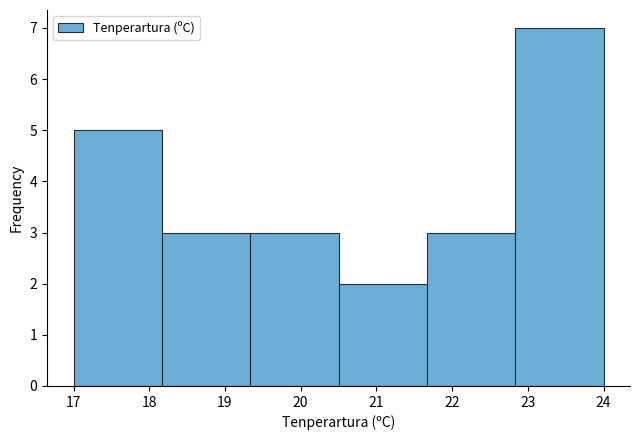

What is the height of the bar covering 20.5 to 21.7 on the x-axis? Neither the bar edges nor the heights are printed on the chart, so give them approximately, as read against the axes.

2